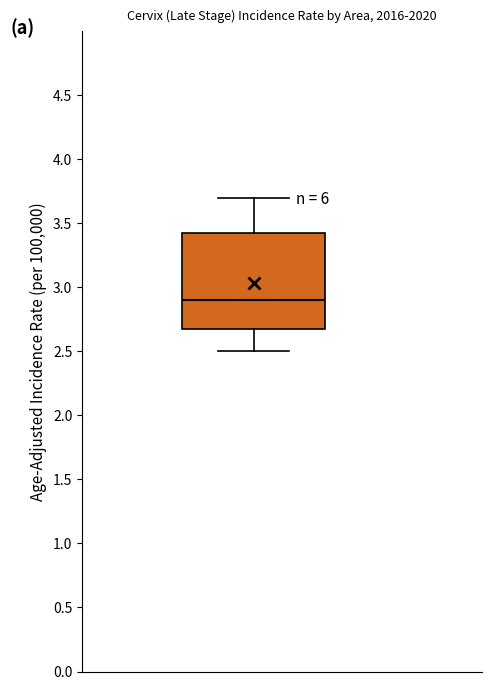

Read this box plot against the y-axis: the position of the median line, the range covered by the box, and the ends of both whiskers. The values are not printed on the chart, so give them approximately, as read against the axis.

median 2.90, box 2.70 to 3.45, whiskers 2.50 to 3.70